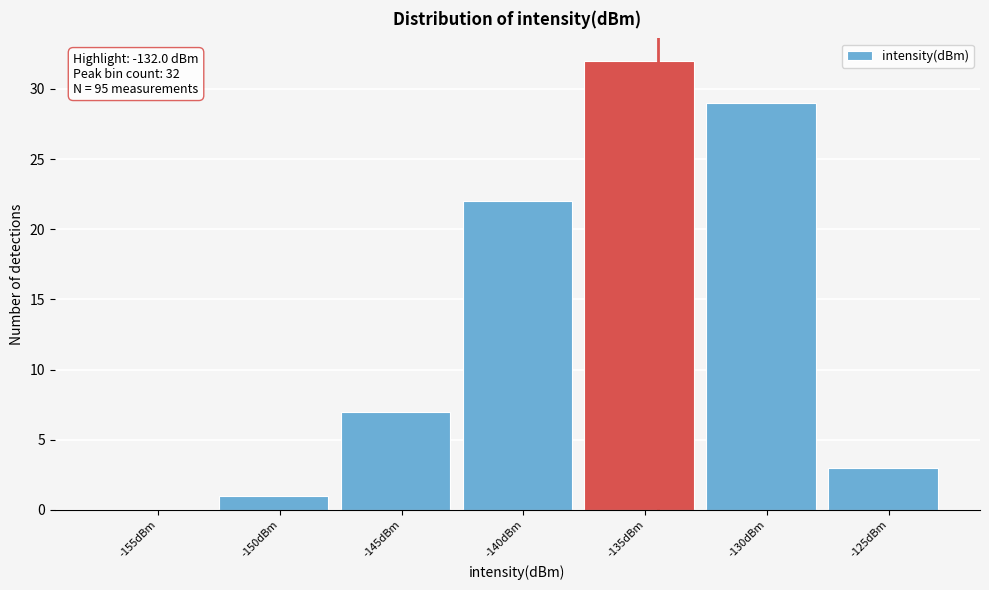

Reading left to right, what are all the values shown in this chart?

-155dBm=0	-150dBm=1	-145dBm=7	-140dBm=22	-135dBm=32	-130dBm=29	-125dBm=3